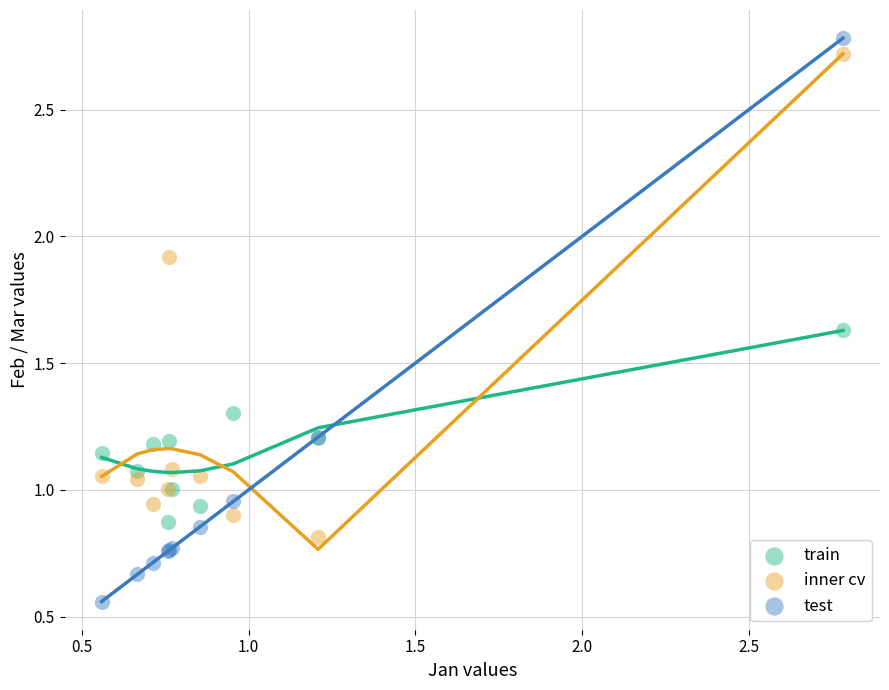

What is the X range (max minus min) for the scatter plot?

2.2